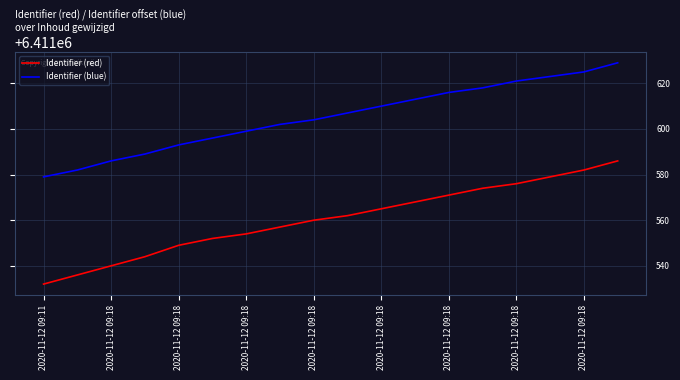

How many series are shown in this chart?

2